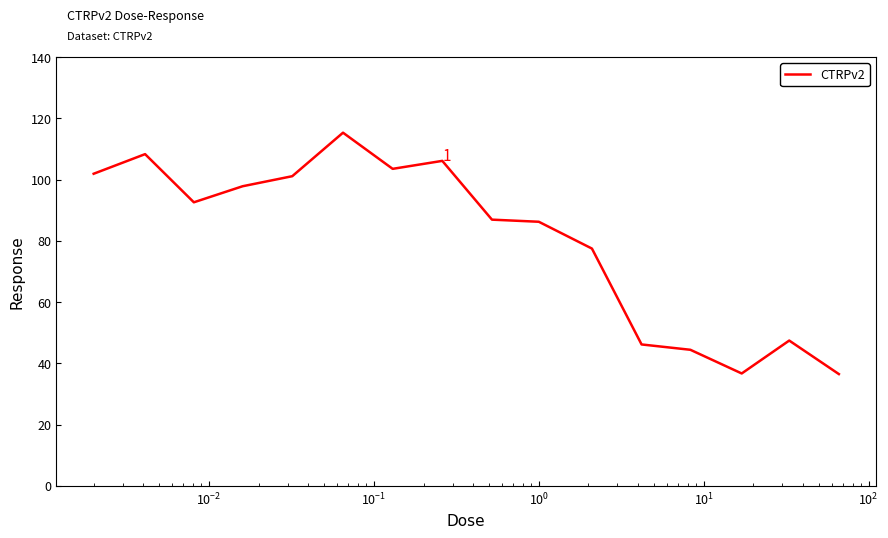

What is the smallest value displayed?

36.5